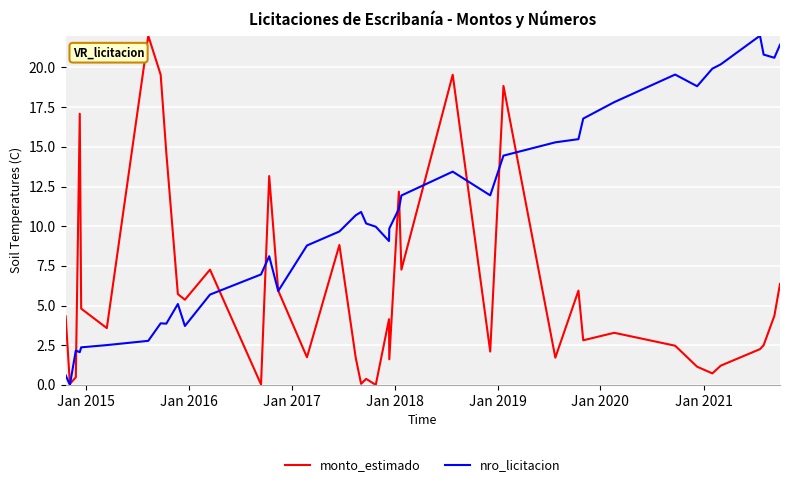

What is the maximum value for monto_estimado?

22.0